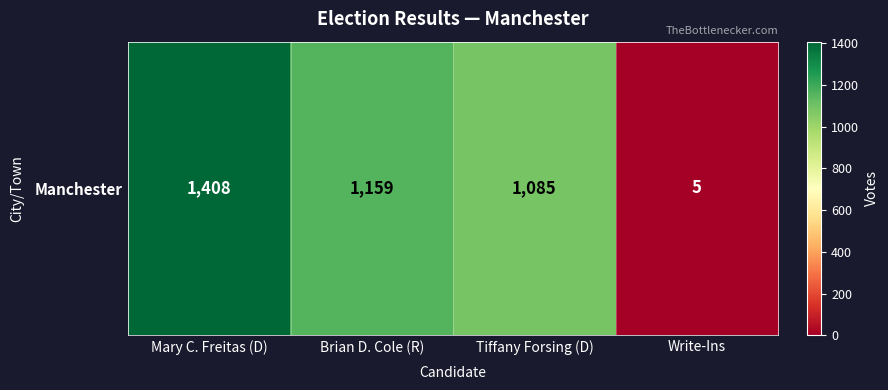

Reading left to right, extract all data points from this chart.

1408	1159	1085	5